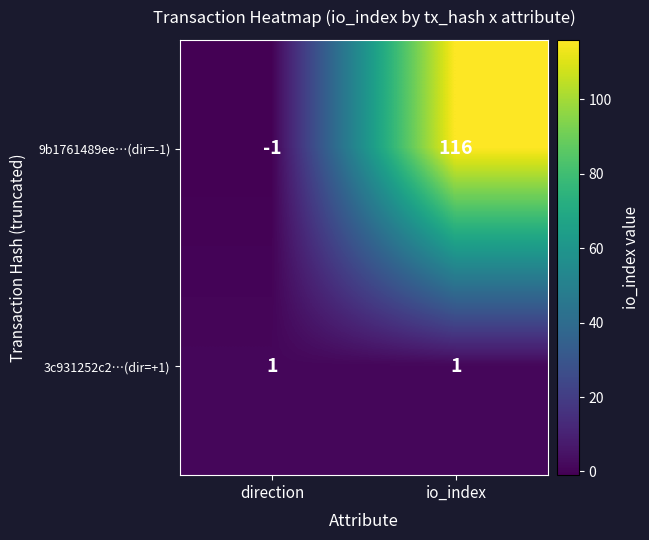

True or false: 9b1761489ee…(dir=-1) has a value of -1 at direction.

True